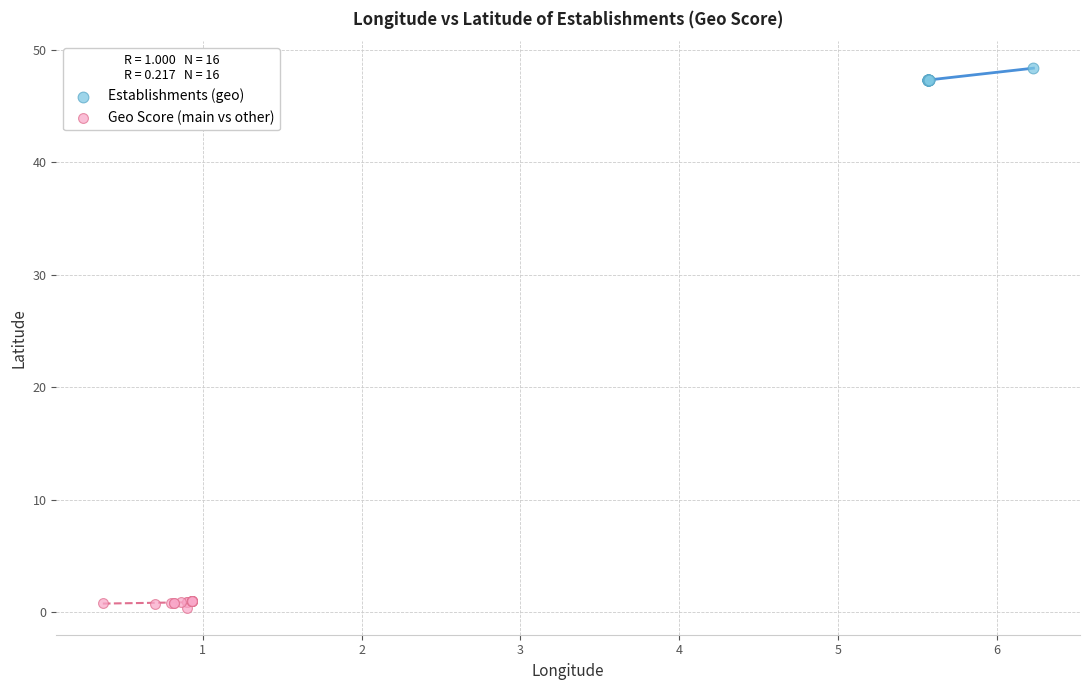

Which series reaches the maximum Y coordinate?

Establishments (geo)